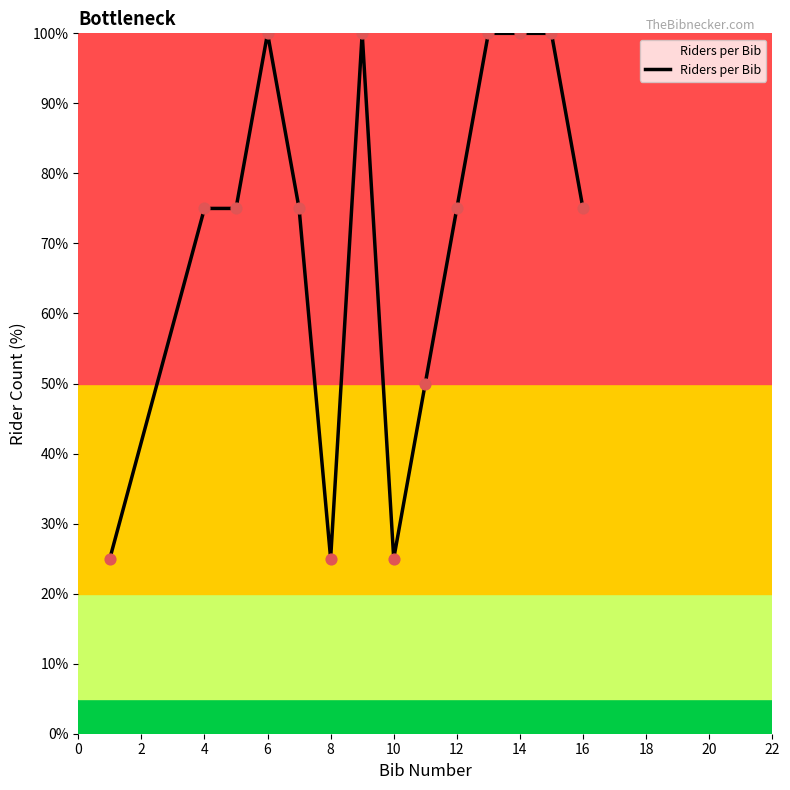

What is the maximum value shown in the chart?

100